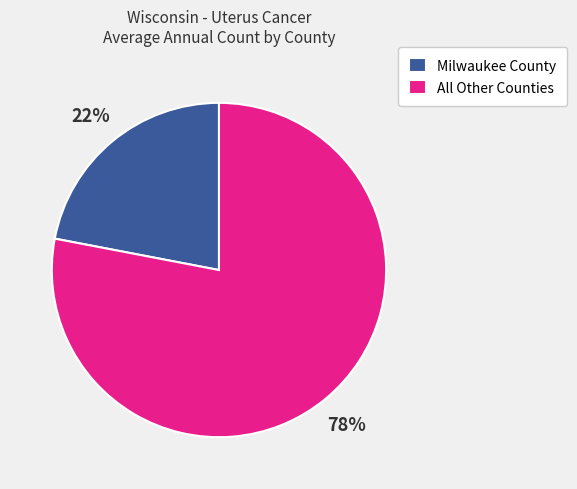

How many slices are in this pie chart?

2